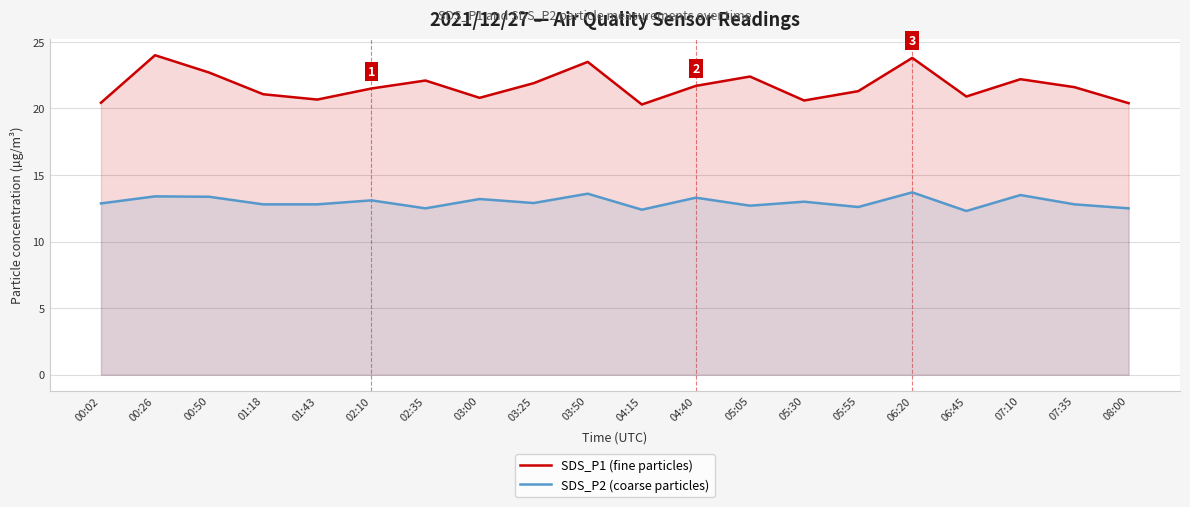

How many interior local peaks does the SDS_P2 (coarse particles) series have?

8